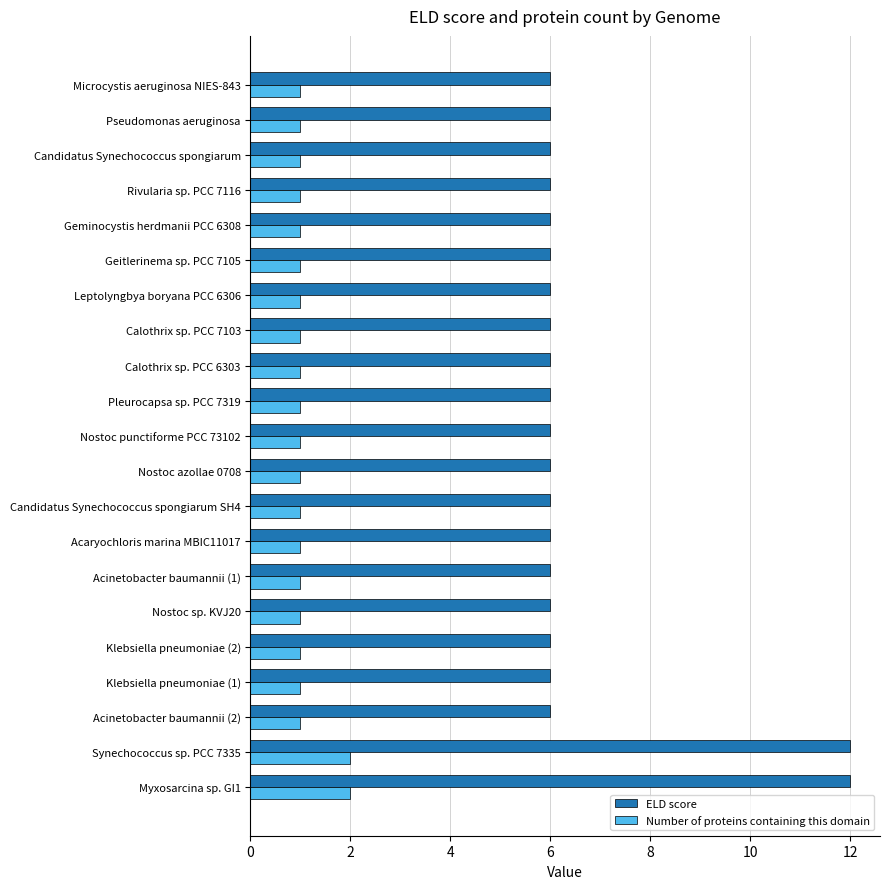

Which series has the widest spread of values?

ELD score